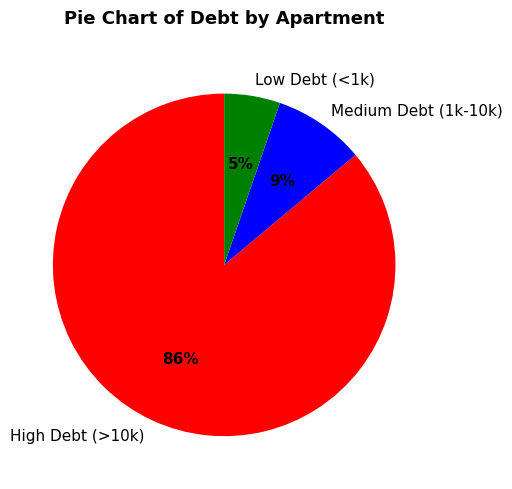

What is the largest slice in the pie chart?

High Debt (>10k)